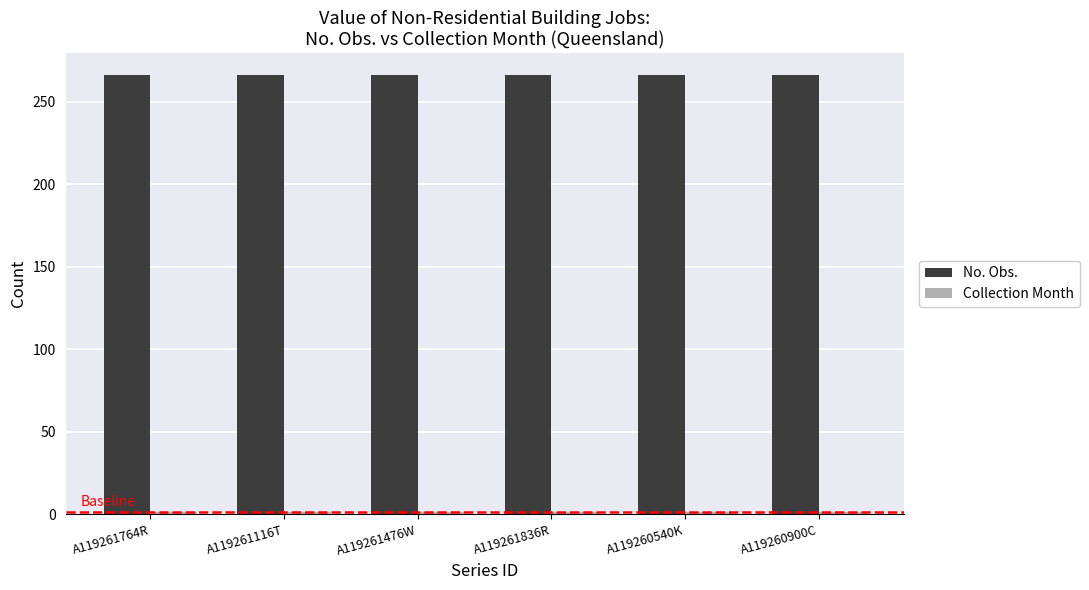

What is the lowest value of the No. Obs. series?

266